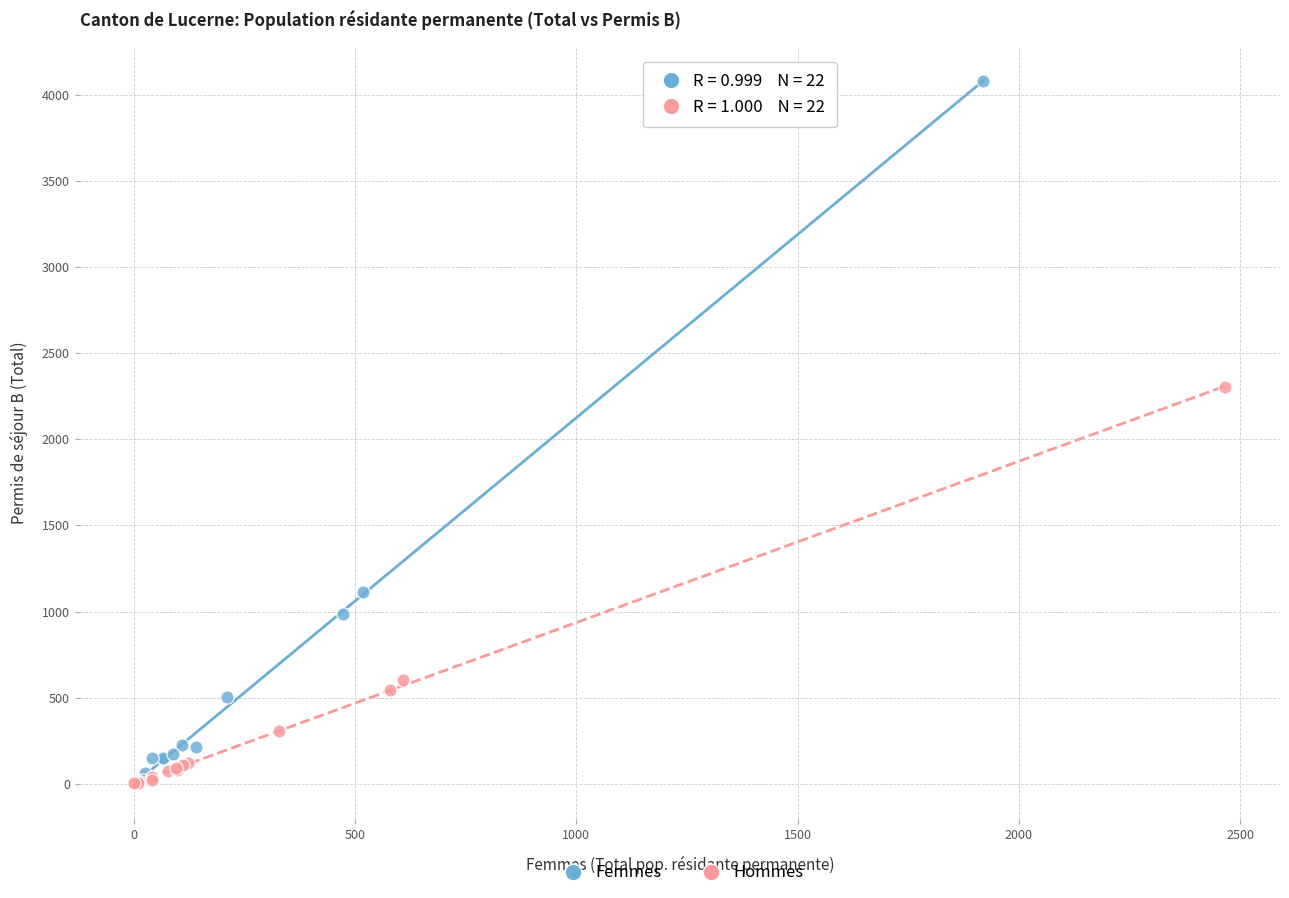

Which series has the largest Y range (max minus min)?

Femmes